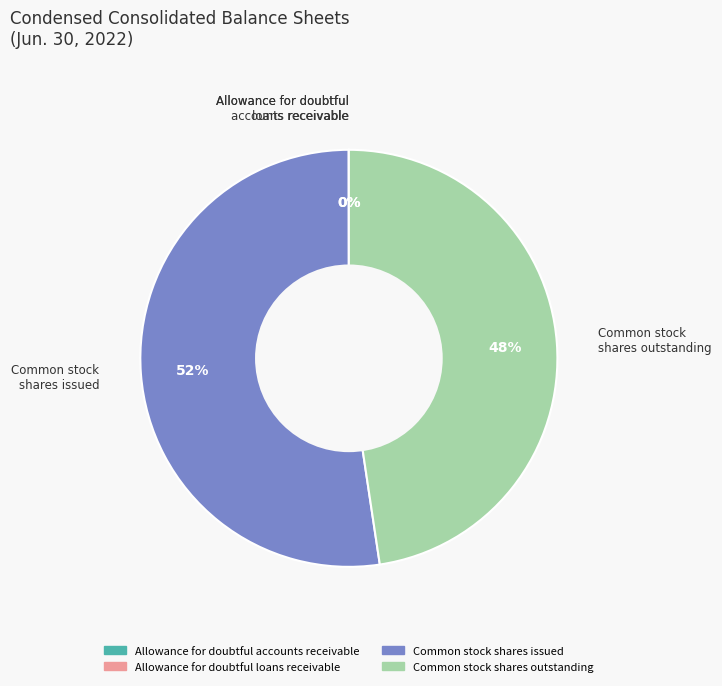

Between Common stock shares outstanding and Common stock shares issued, which is larger?

Common stock shares issued